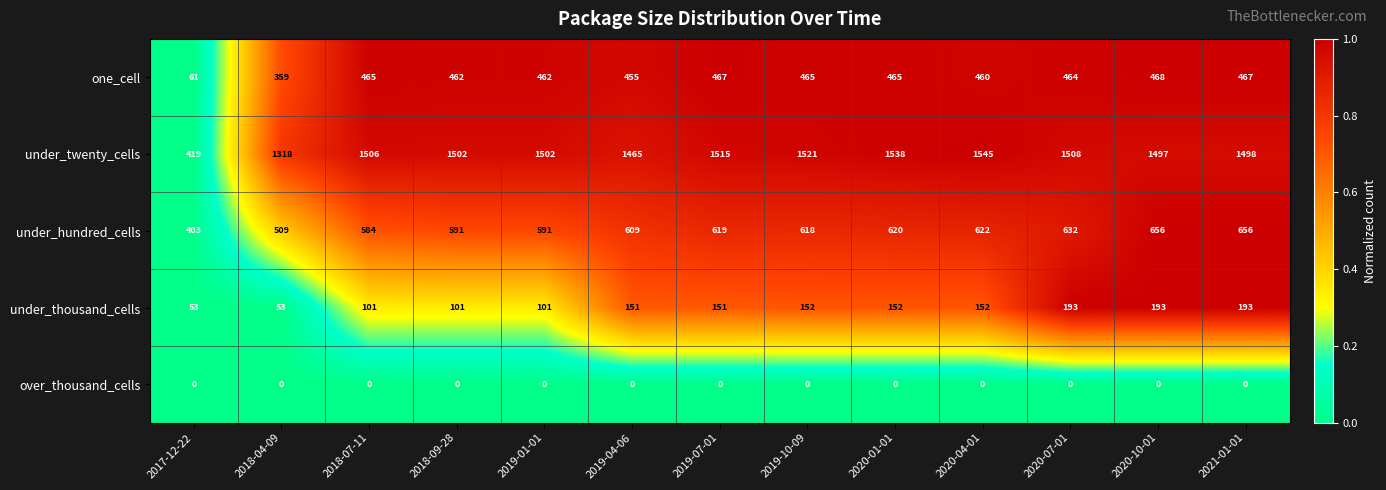

Which series has the widest spread of values?

under_twenty_cells